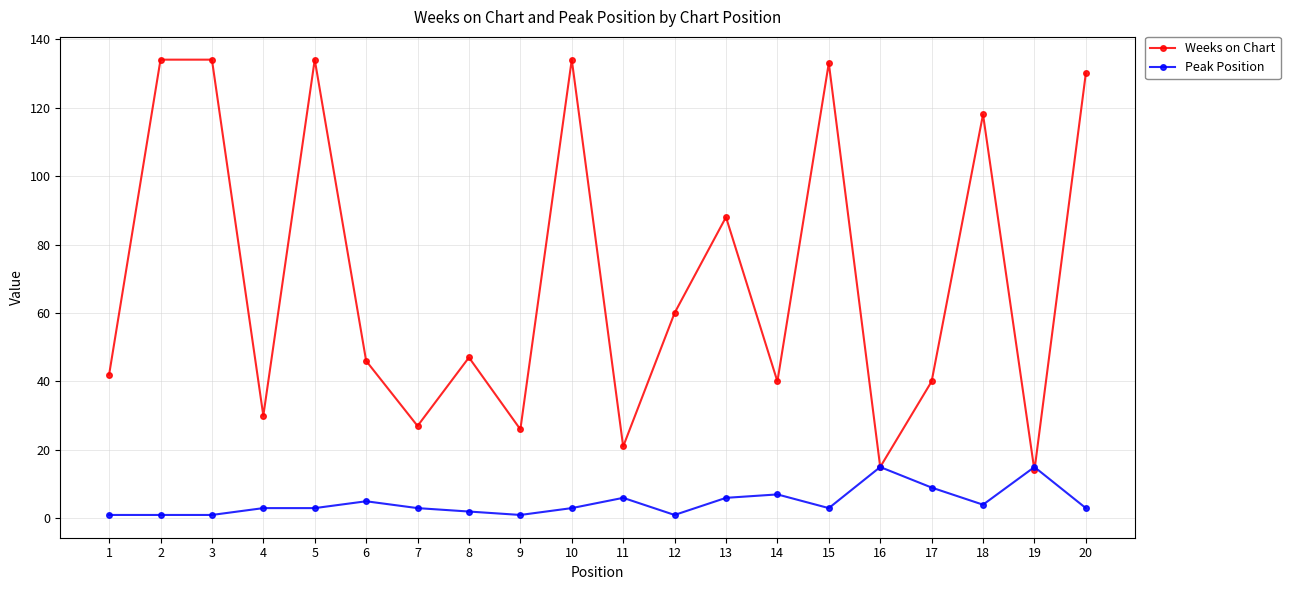

How many data points in Weeks on Chart are less than 47?

10